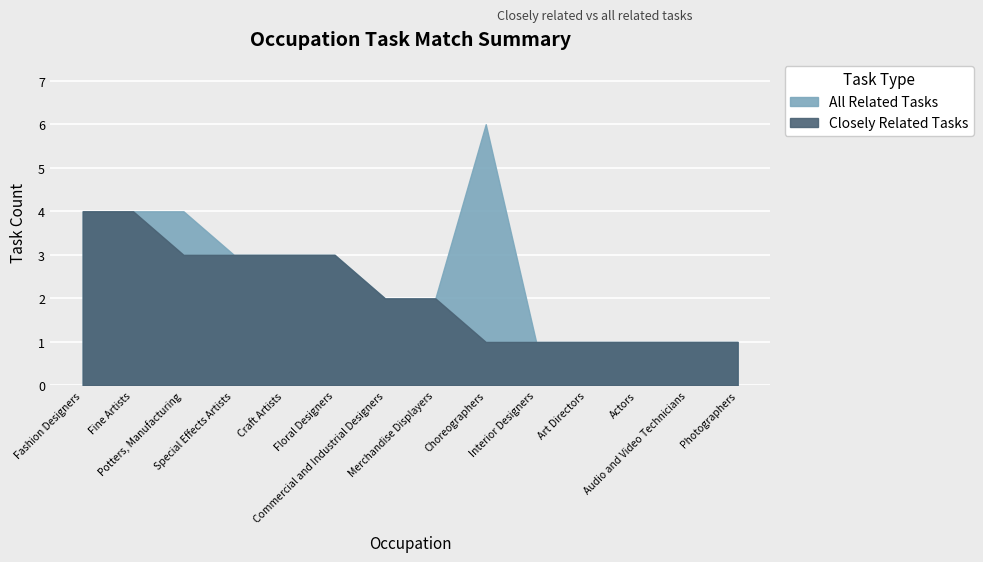

Between Choreographers and Photographers, which series saw the biggest shift?

All Related Tasks